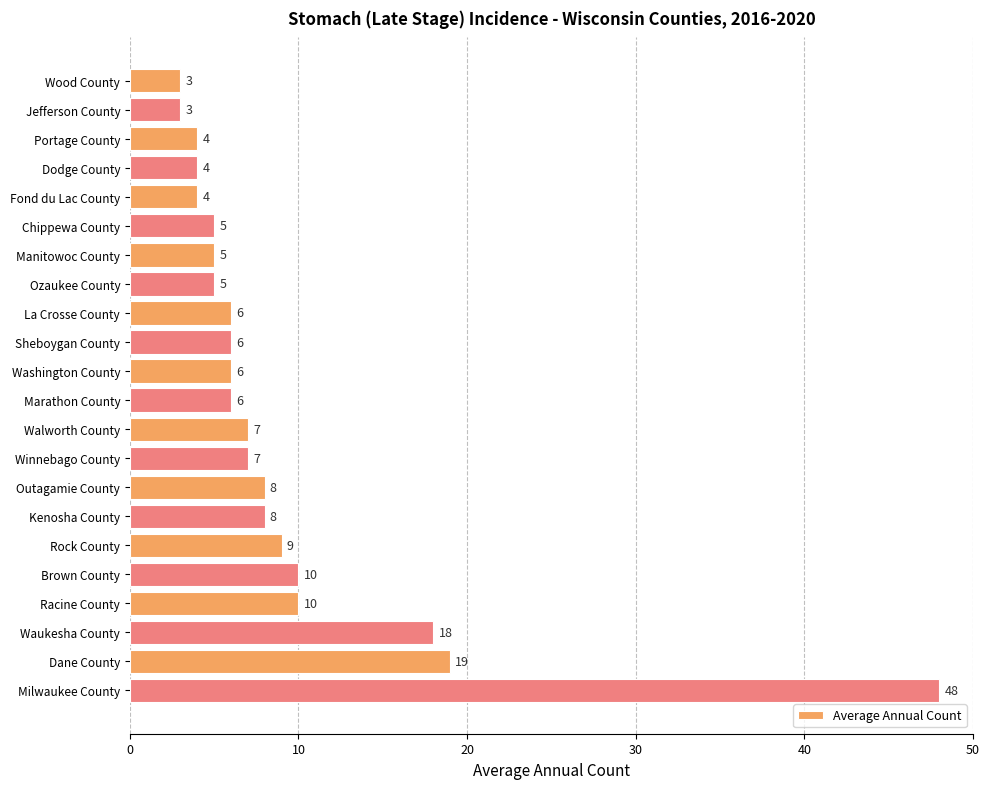

Is it true that the value at Winnebago County is 5?

False